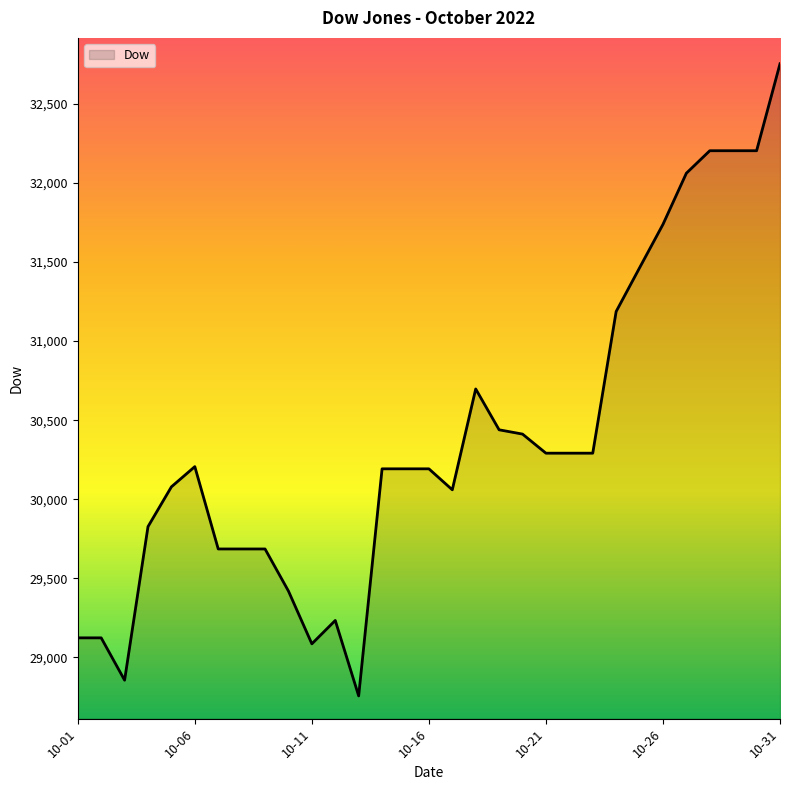

What is the difference between the maximum and minimum values?

3998.4